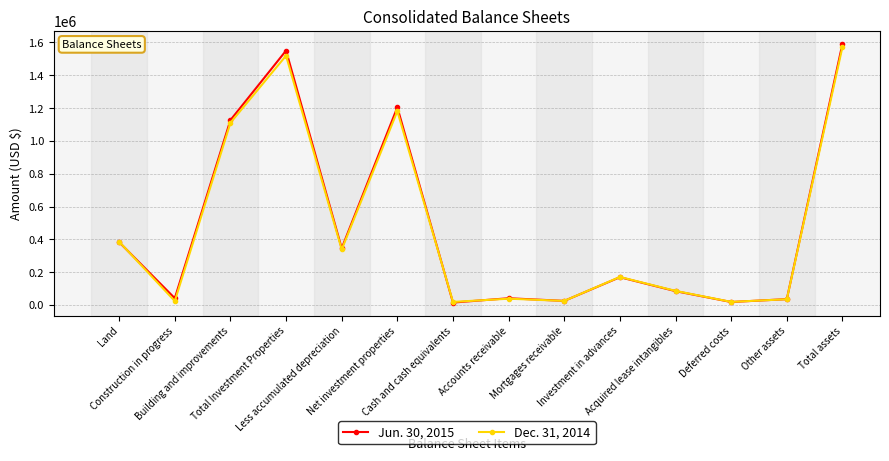

What is the maximum value shown in the chart?

1592154